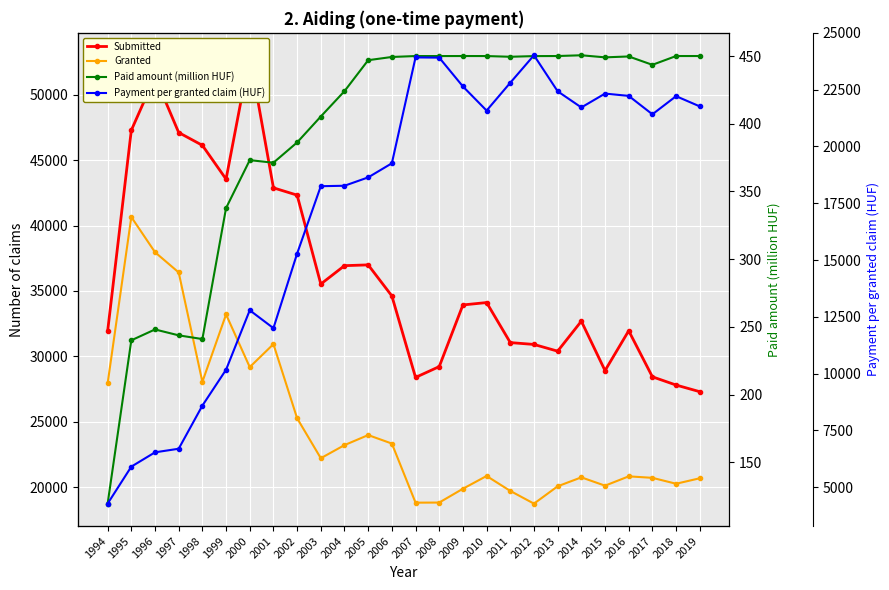

In Payment per granted claim (HUF), how many points are higher than both neighbors (excluding endpoints)?

5